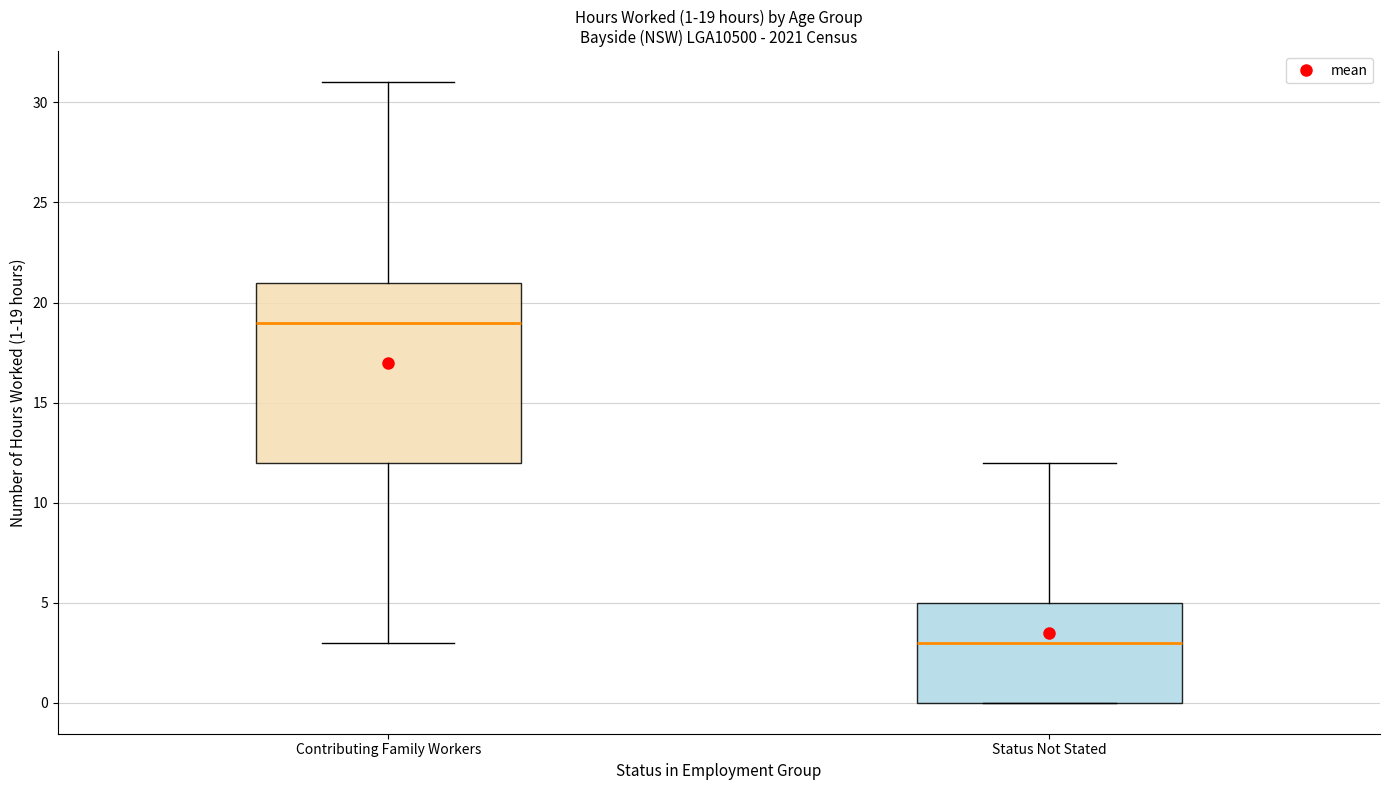

Which box's median line is the highest?

Contributing Family Workers